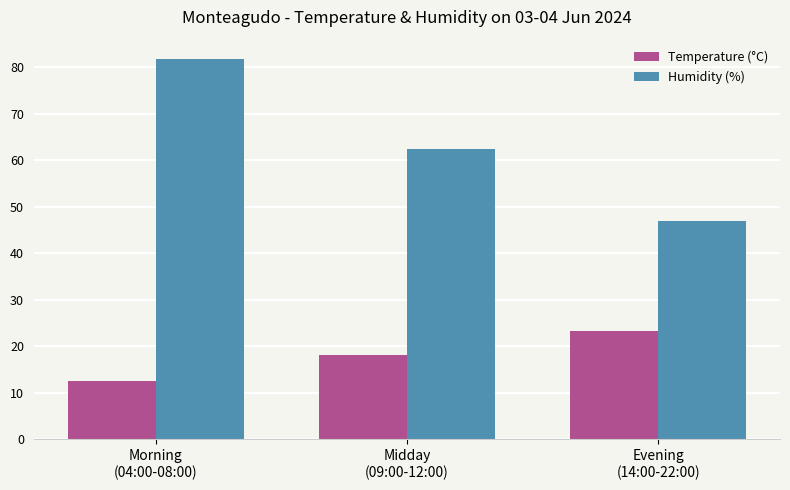

How many groups of bars are there?

3